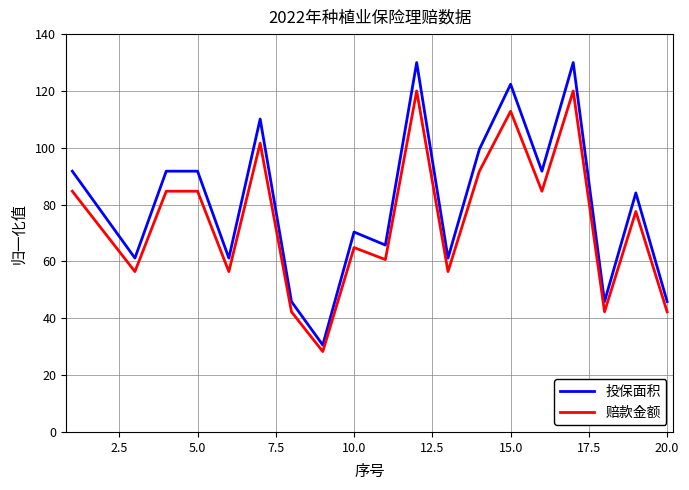

True or false: 投保面积 and 赔款金额 cross at least once.

False